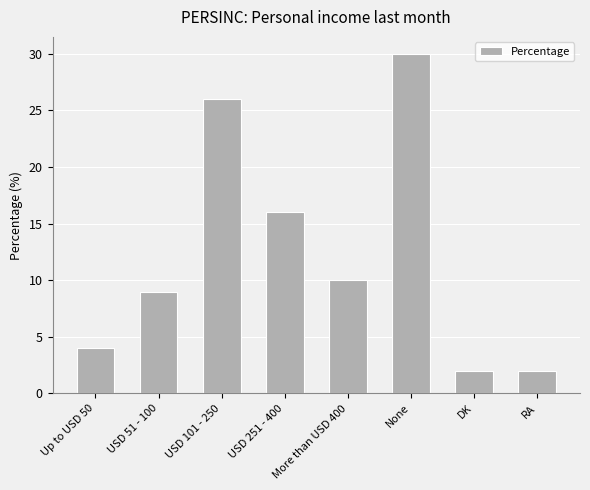

What is the ratio of the value at More than USD 400 to the value at USD 51 - 100?

1.1